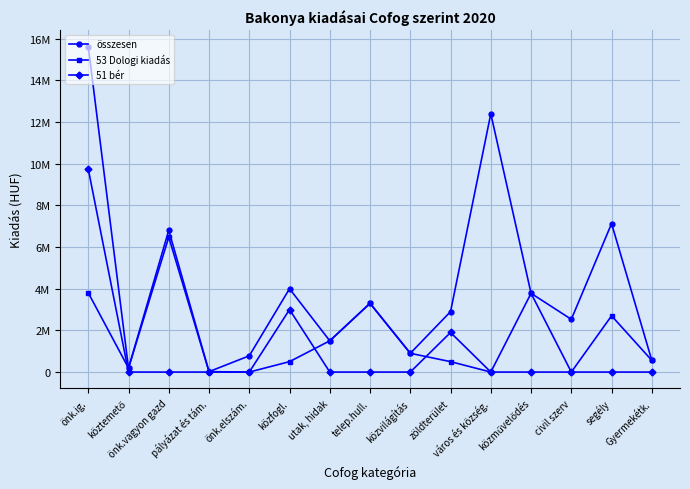

What position from the right is segély?

2